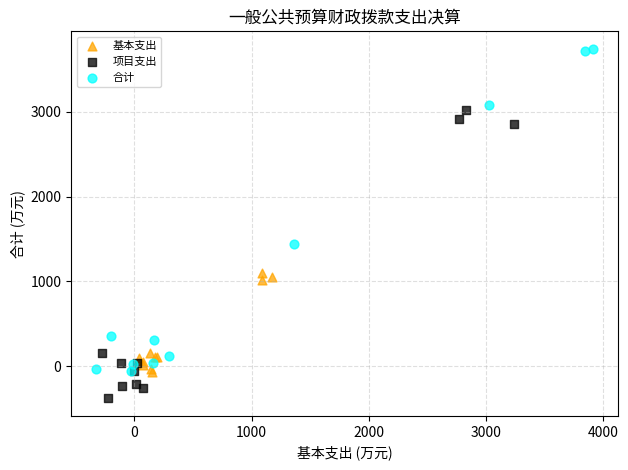

Which series reaches the minimum Y coordinate?

项目支出